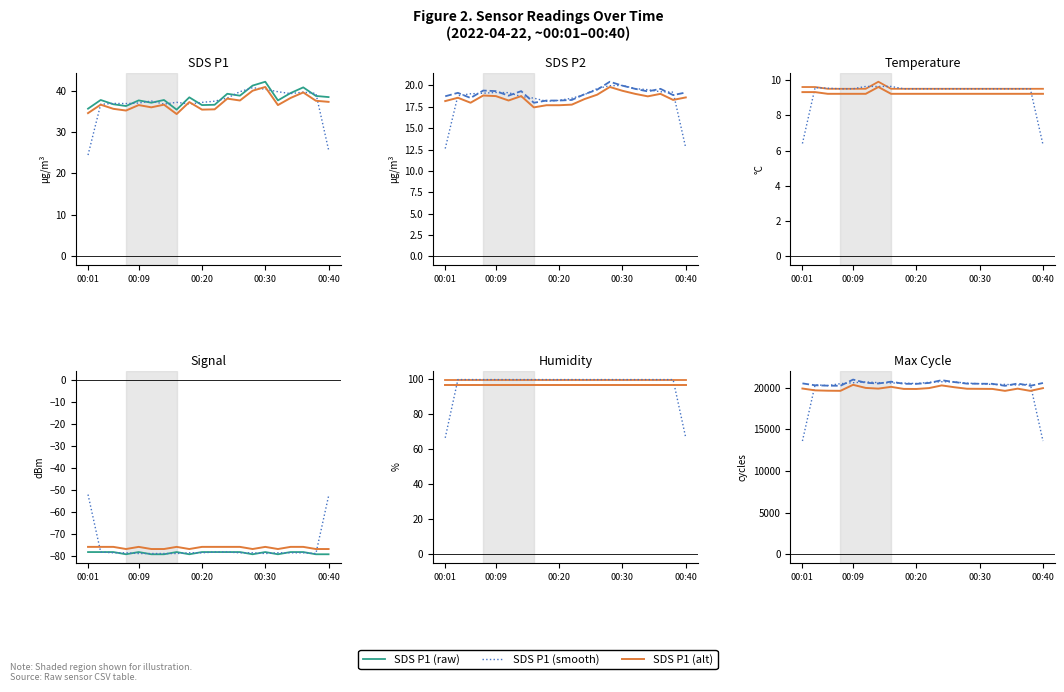

What is the spread (max minus min) of values at 00:11?

20661.0